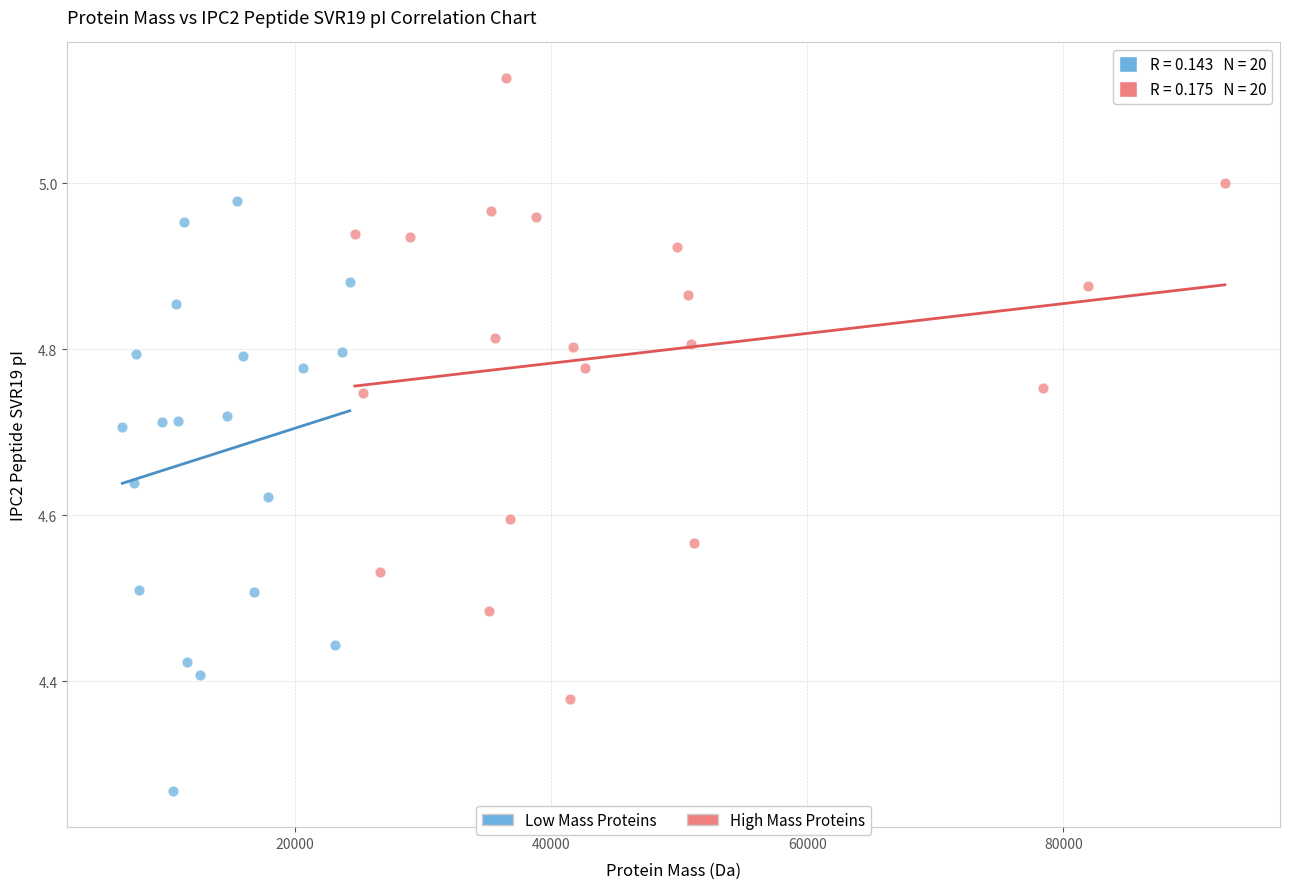

Which series contains the highest Y value?

High Mass Proteins